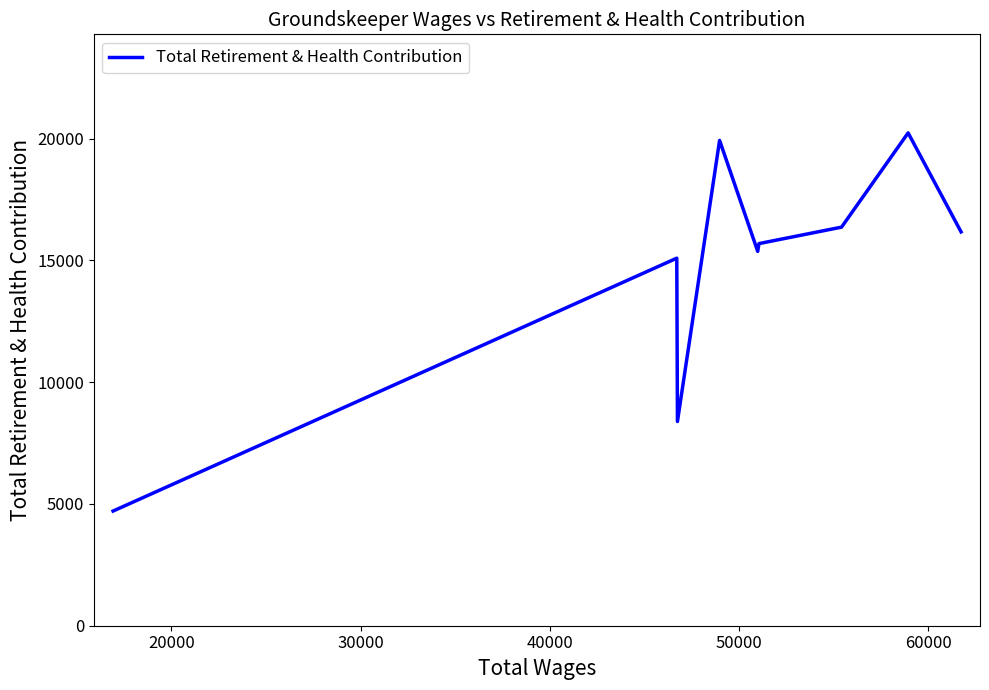

What is the maximum value shown in the chart?

20237